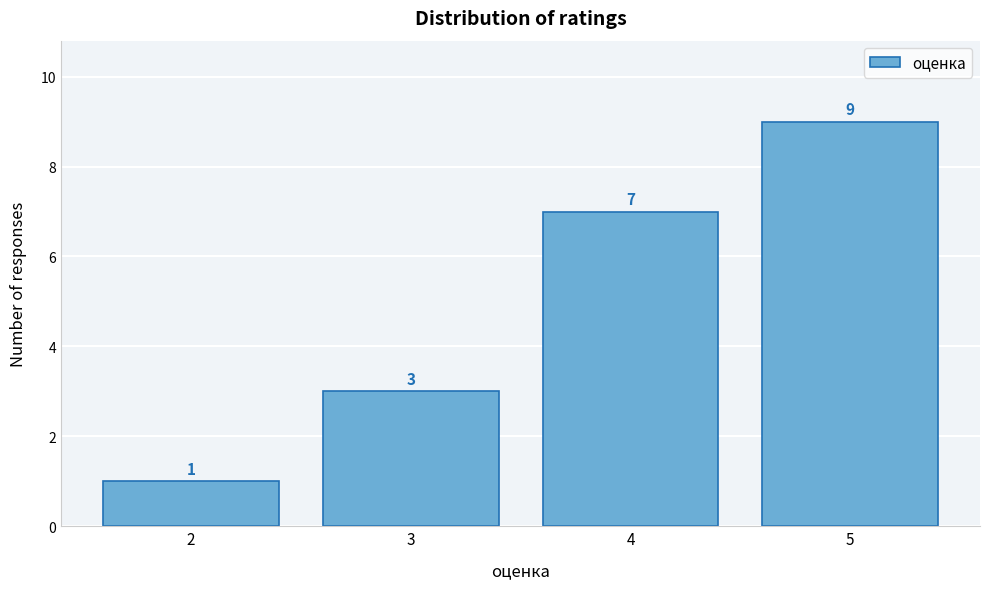

Reading left to right, transcribe this chart: for each bar, give the range it covers on the x-axis and its height.

1.5 to 2.5: 1
2.5 to 3.5: 3
3.5 to 4.5: 7
4.5 to 5.5: 9